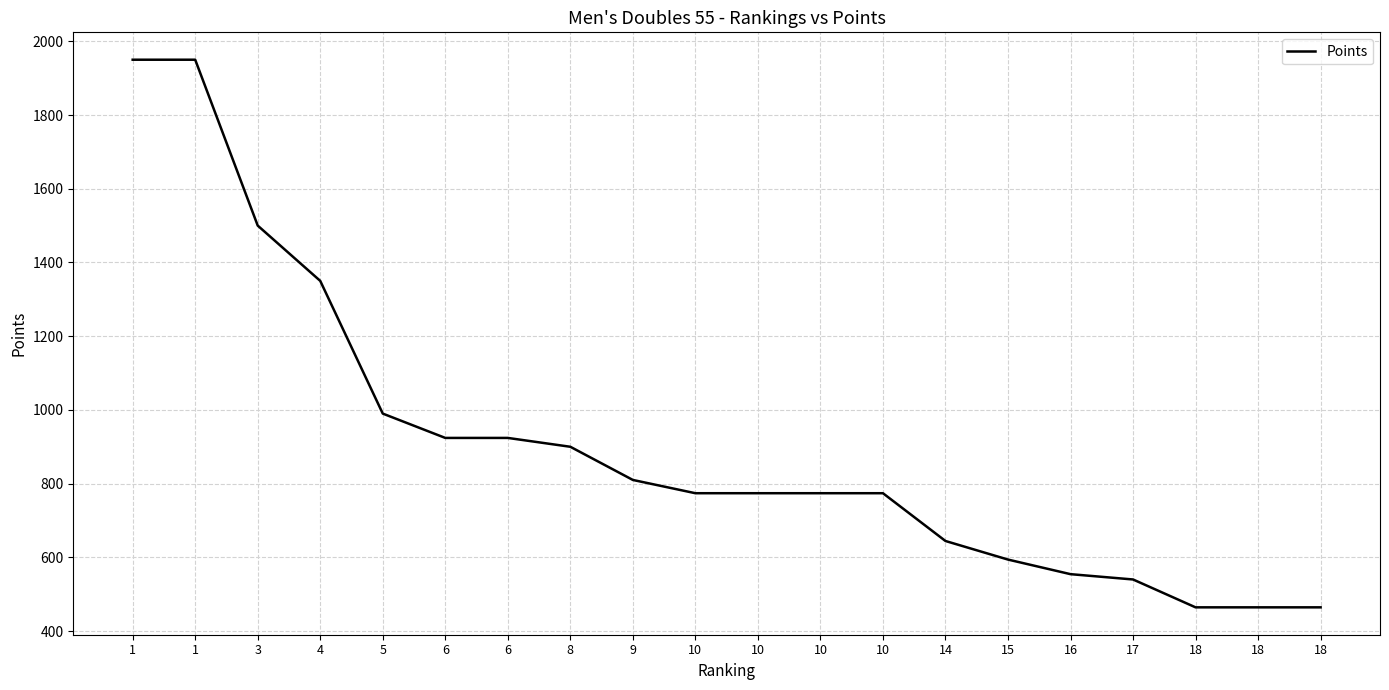

Is this an area chart (filled region under the line)?

No